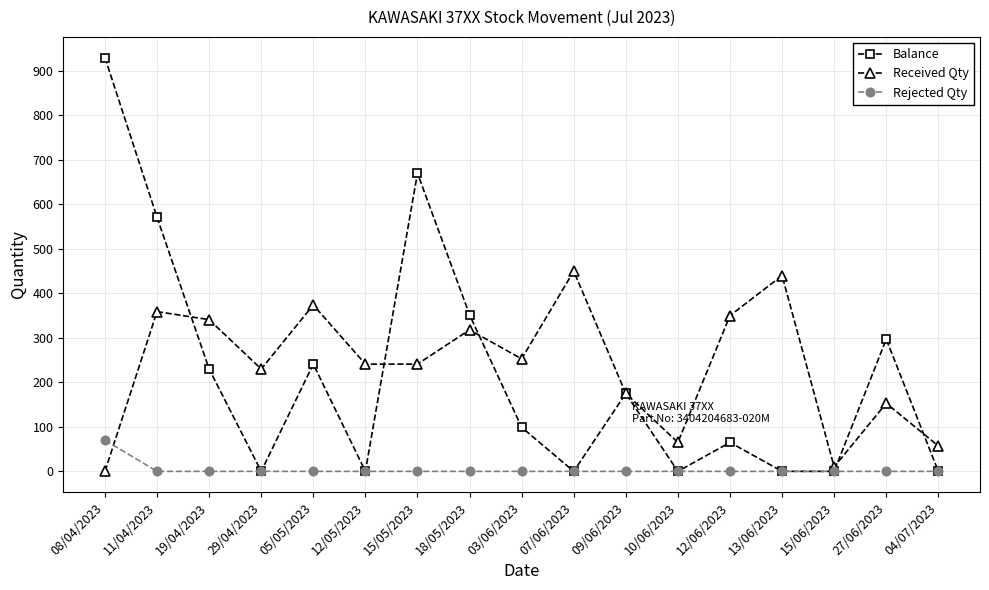

The Rejected Qty series shows 44 at 11/04/2023. True or false?

False